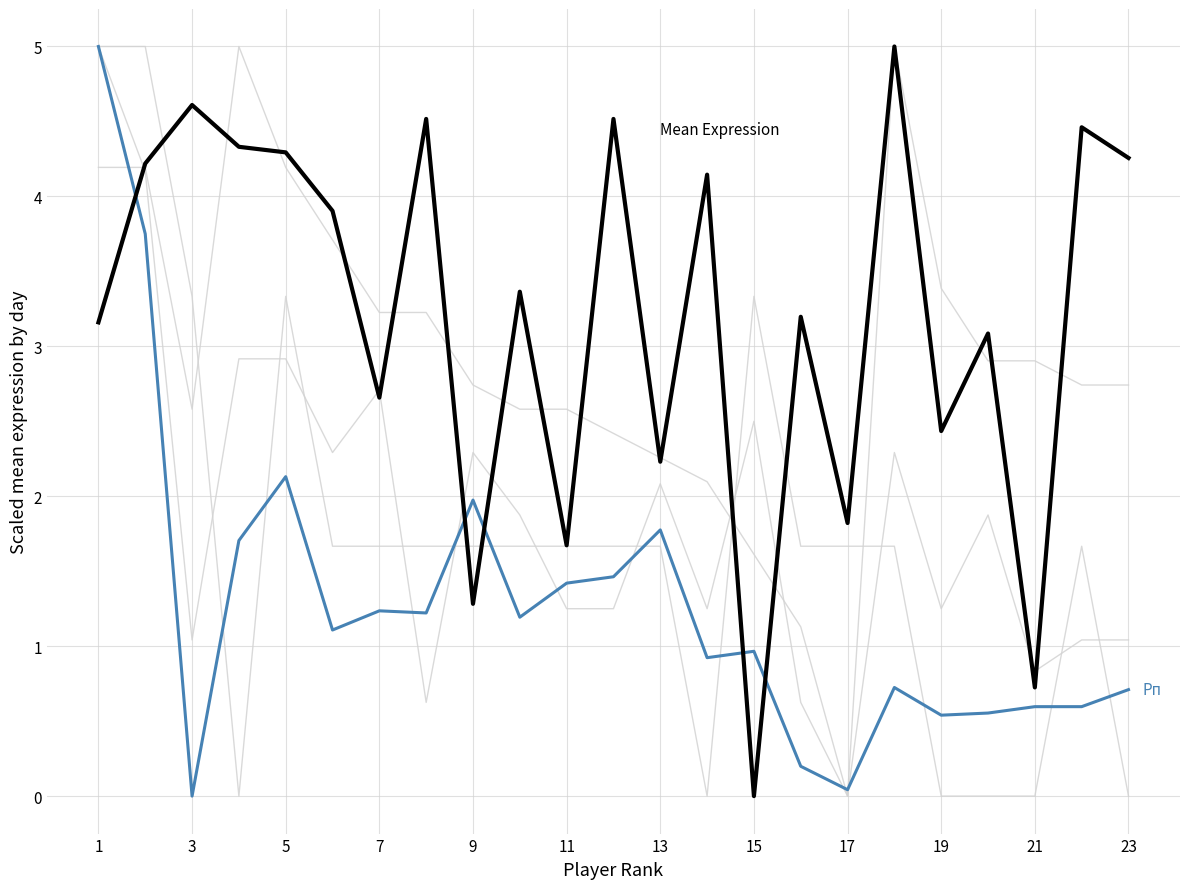

What is the label of the 1st point from the left?

1